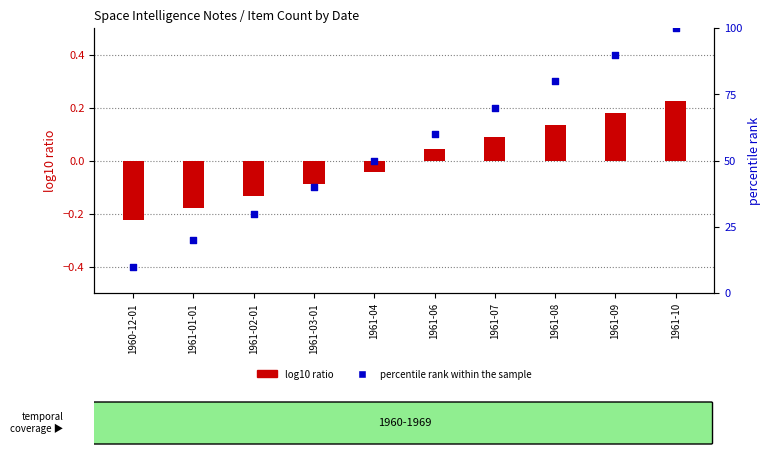

Which series contains the lowest Y value?

log10 ratio